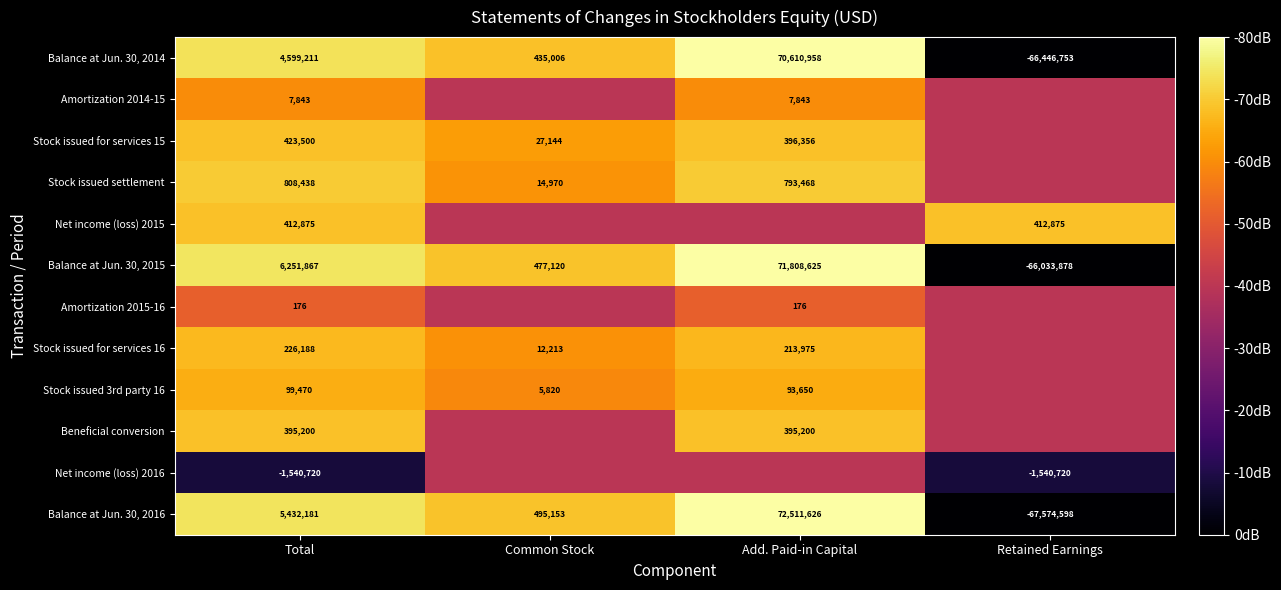

Rank the categories by Balance at Jun. 30, 2014 value from lowest to highest.

Retained Earnings, Common Stock, Total, Add. Paid-in Capital